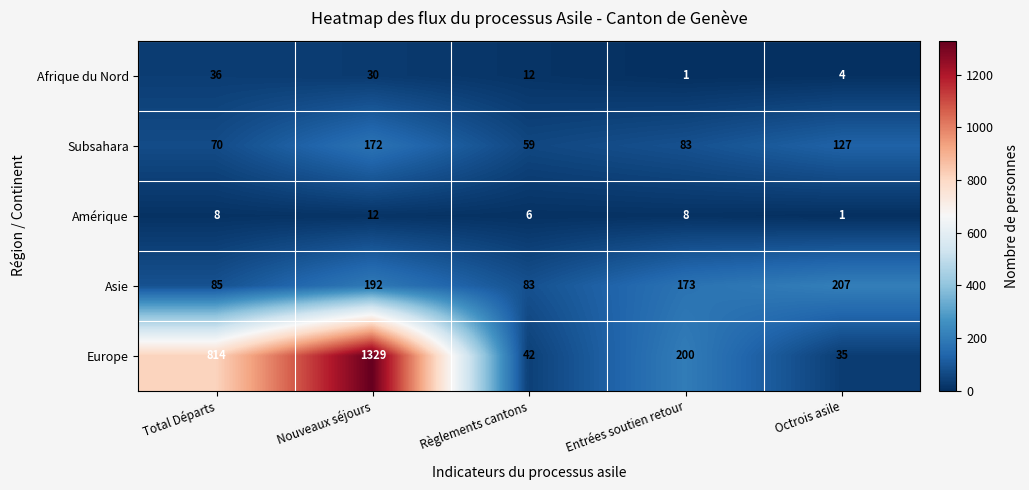

Rank the series by their maximum value, from highest to lowest.

Europe, Asie, Subsahara, Afrique du Nord, Amérique